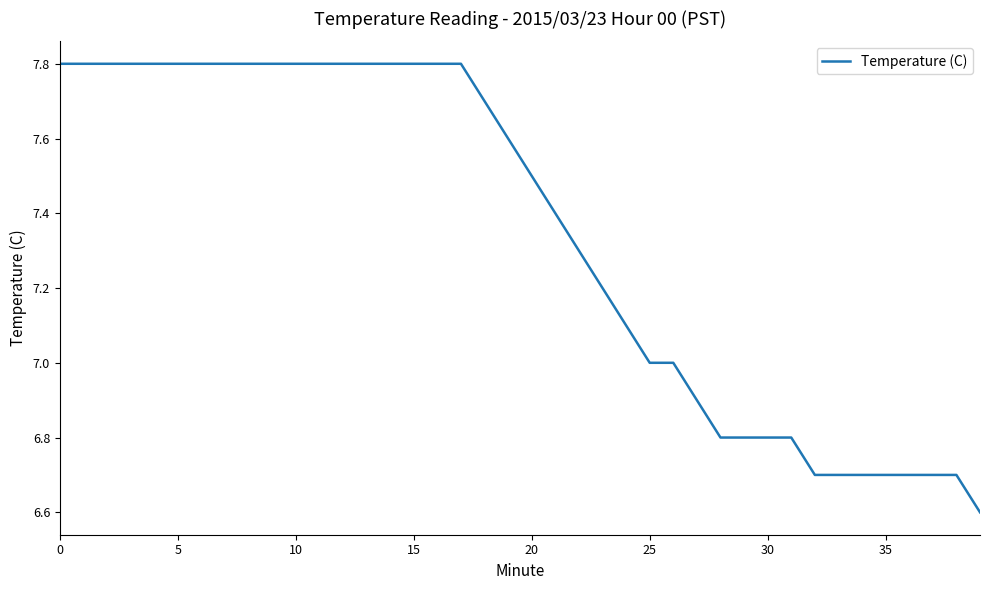

What is the maximum value shown in the chart?

7.8